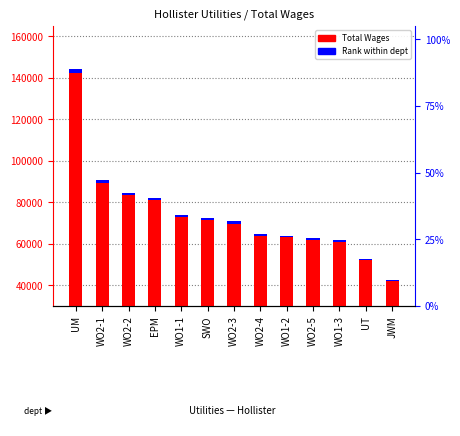

How many bars are there in total?

26